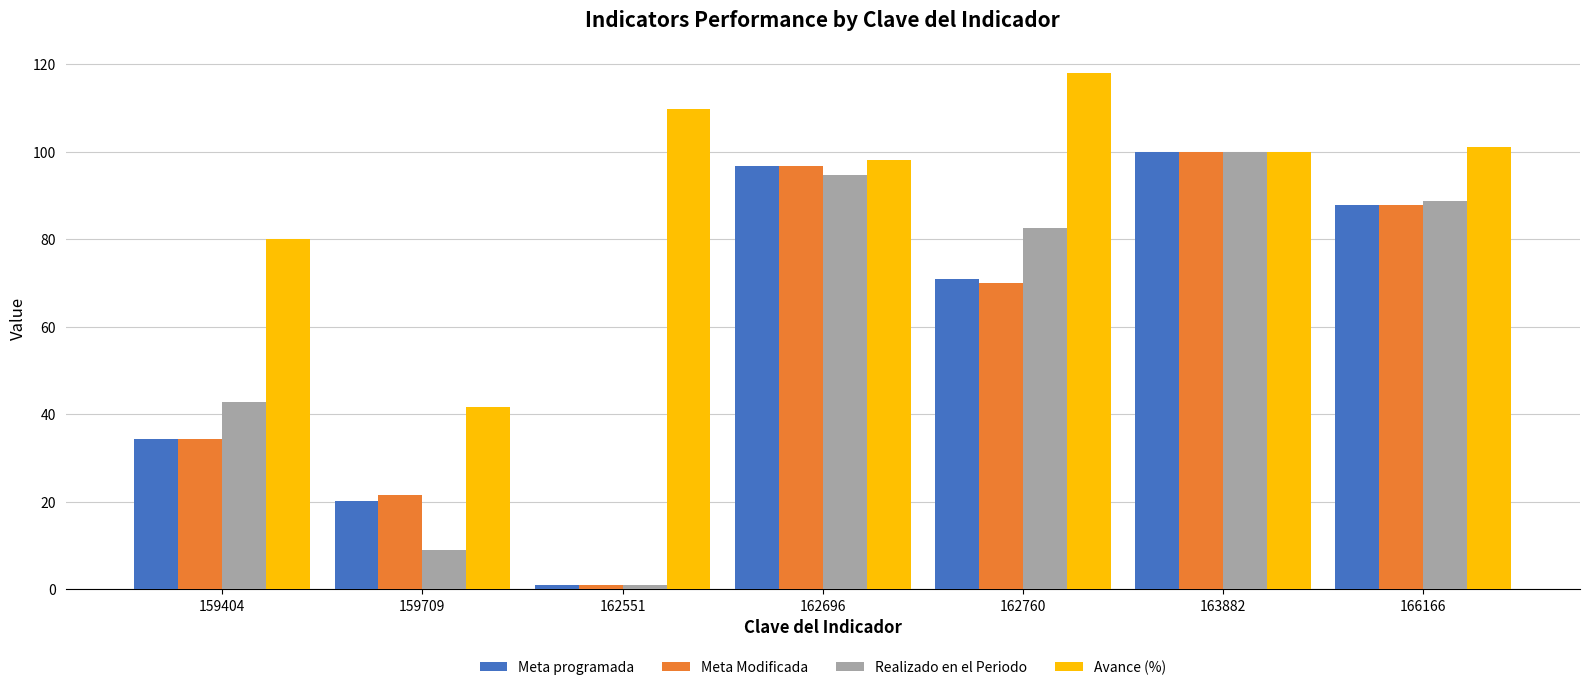

The Meta programada series shows 1.0 at 162551. True or false?

True